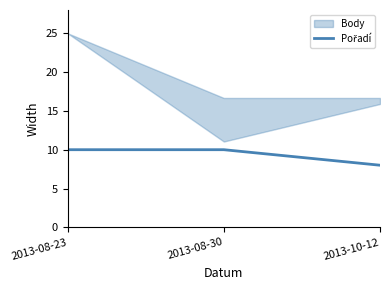

What is the label of the 3rd point from the right?

2013-08-23